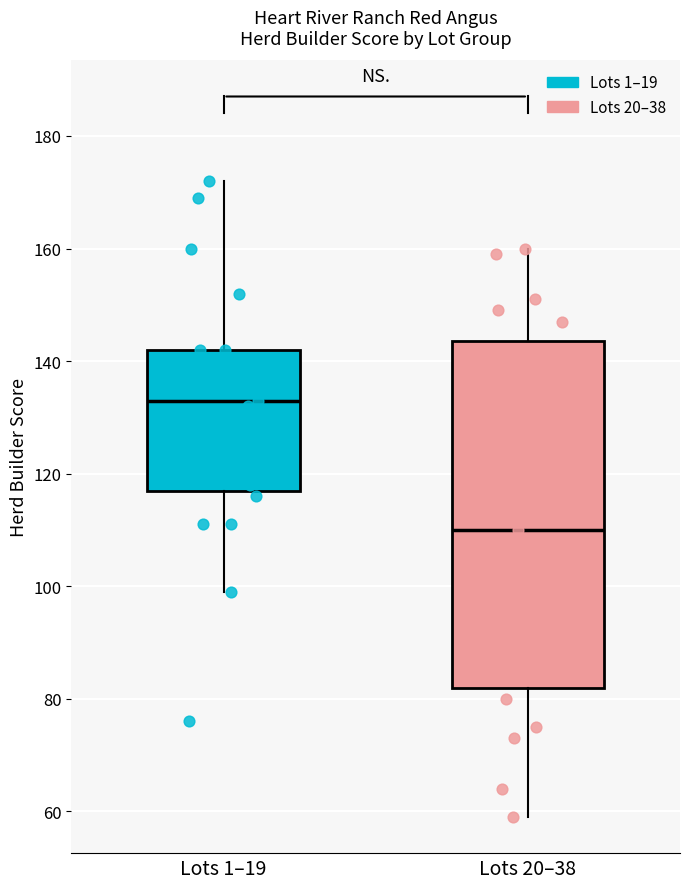

Where does the lower whisker of the box for Lots 20–38 end on the y-axis? The values are not printed on the chart, so give them approximately, as read against the axis.

60